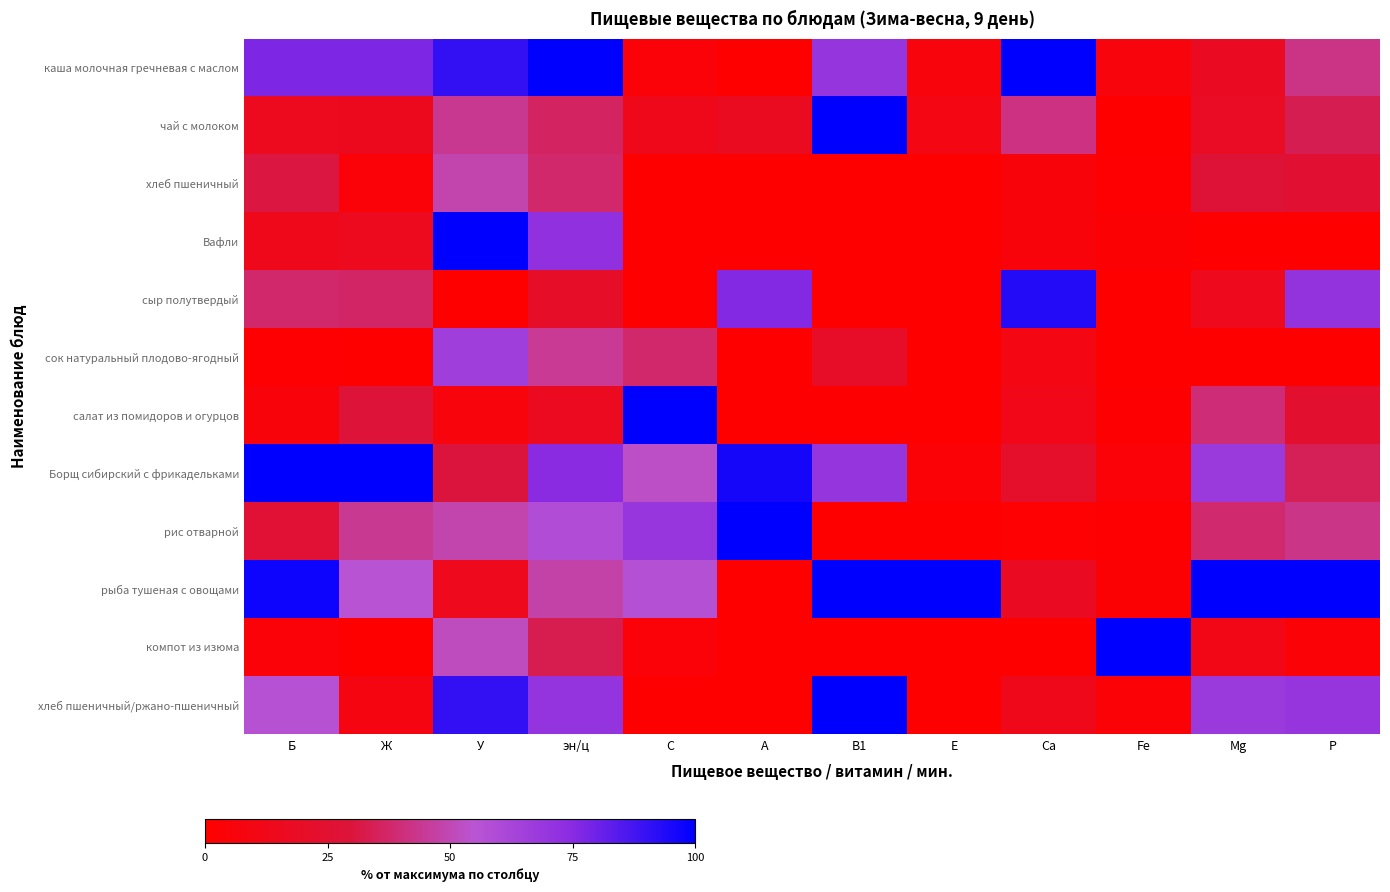

At how many categories does at least one series exceed 25?

12